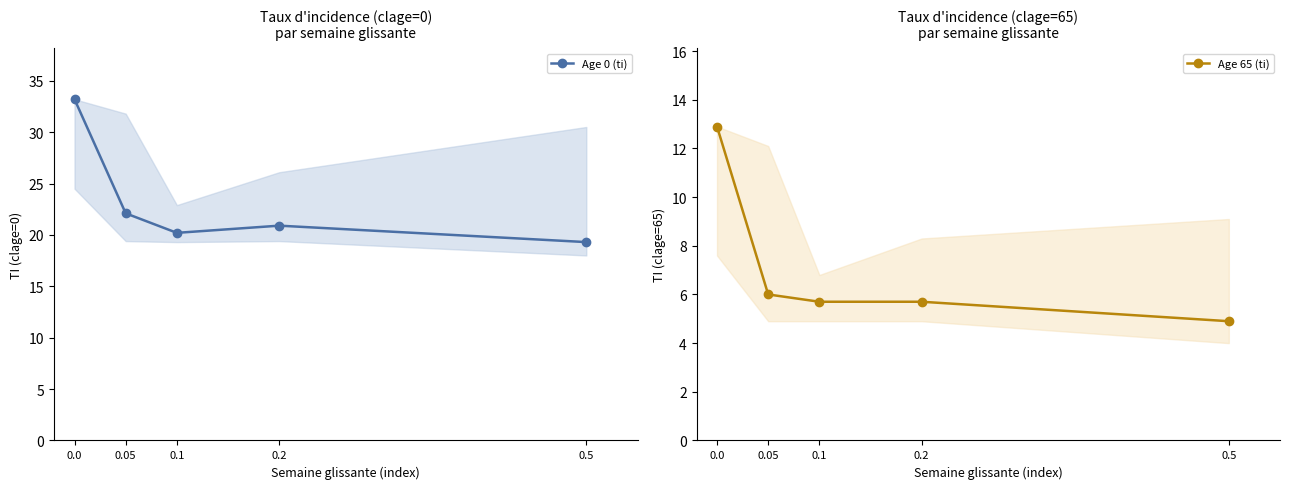

What is the sum of the Age 0 (ti) values at 0.2 and 0.1?

41.1